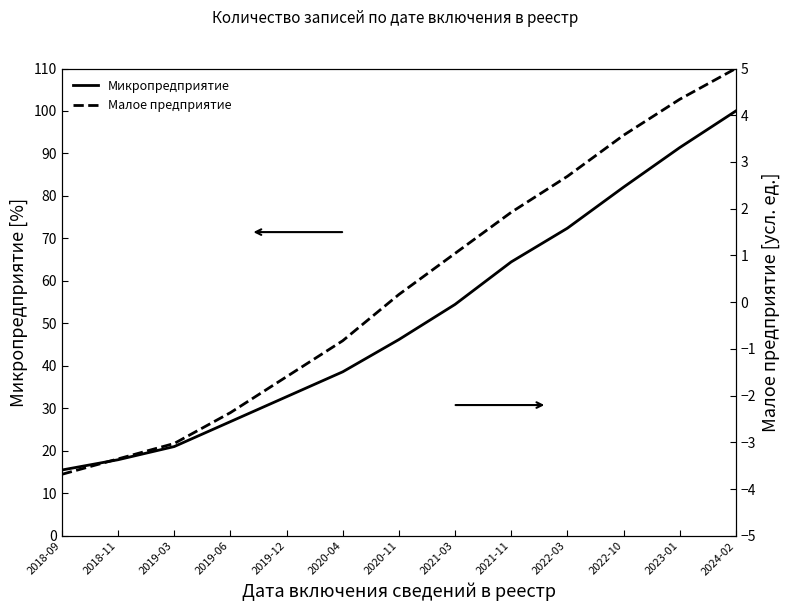

What is the maximum value shown in the chart?

100.0